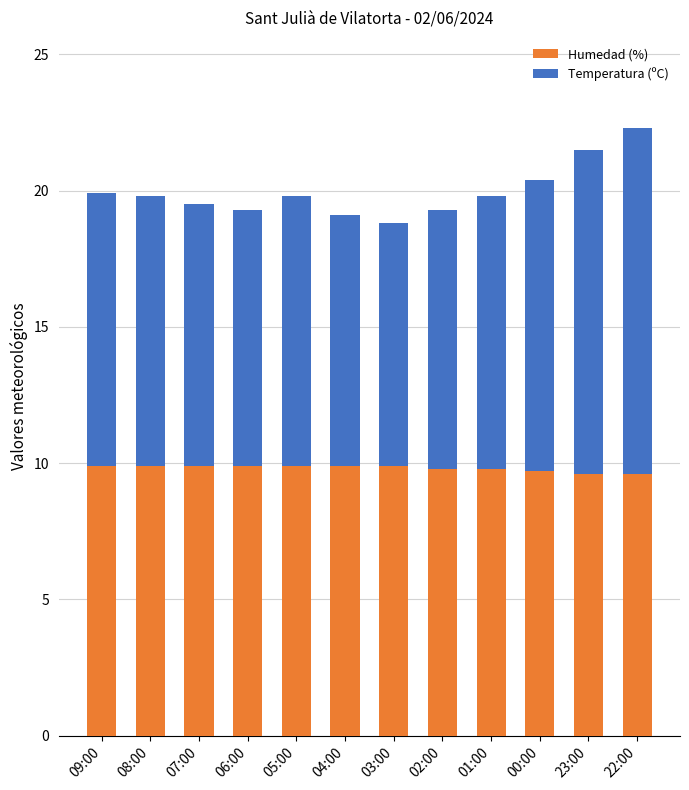

What is the approximate value of Humedad (%) at 04:00?

9.9